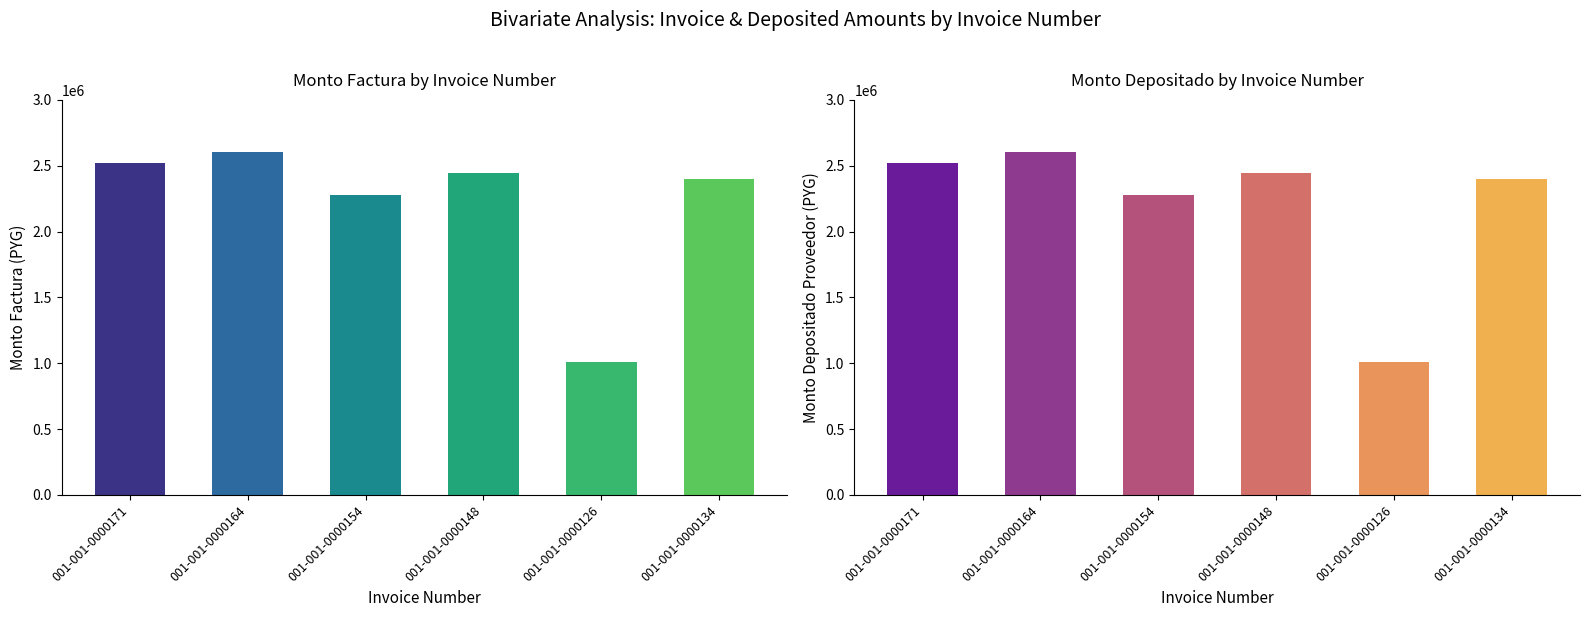

Count the number of categories in the chart.

6